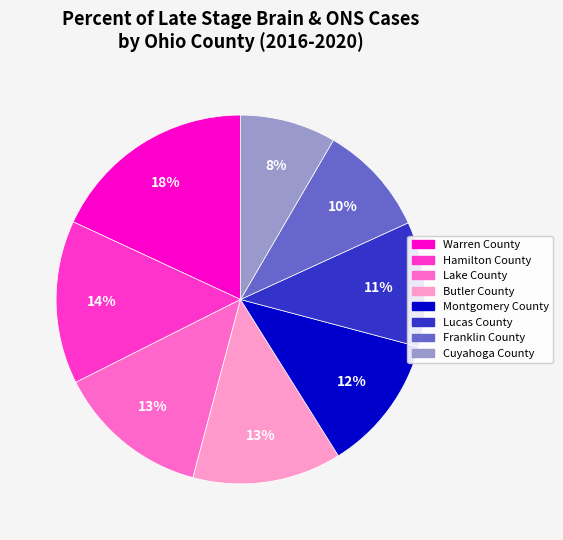

Do Lucas County and Butler County together represent more than half of the pie?

No